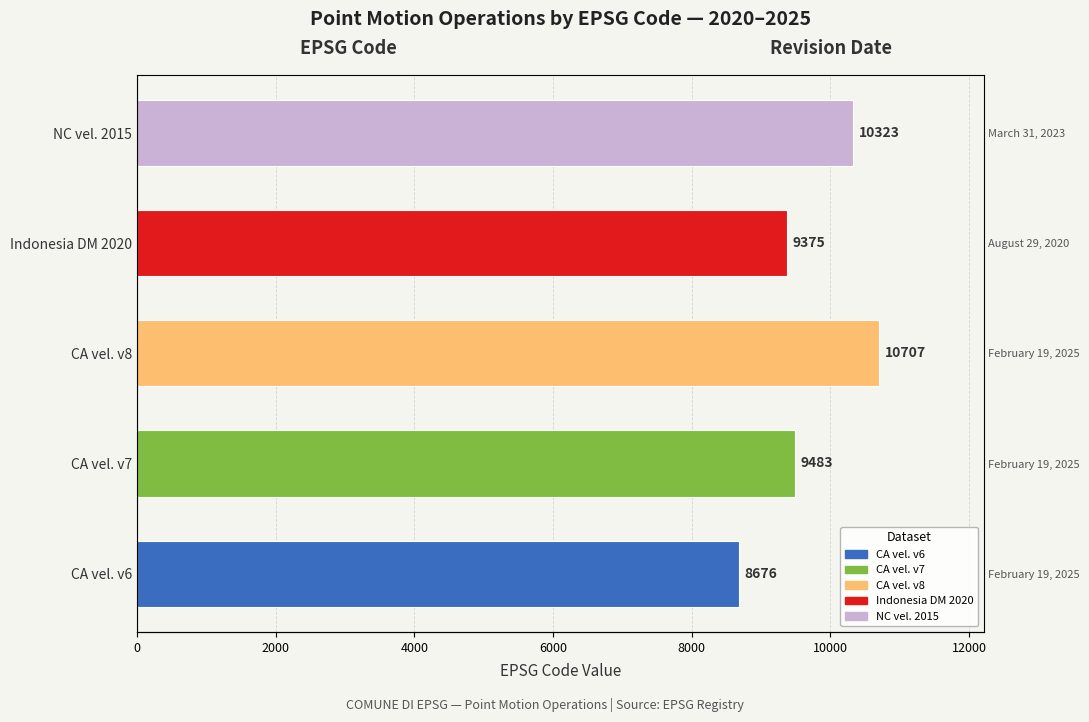

How many values exceed 9483?

2